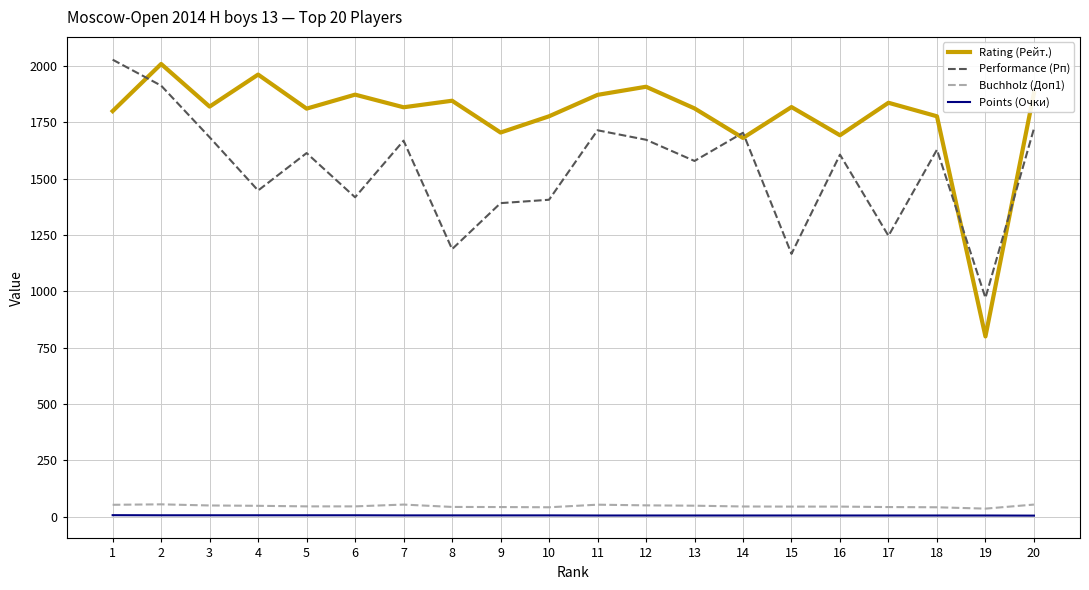

At which label does Performance (Рп) reach its minimum?

19